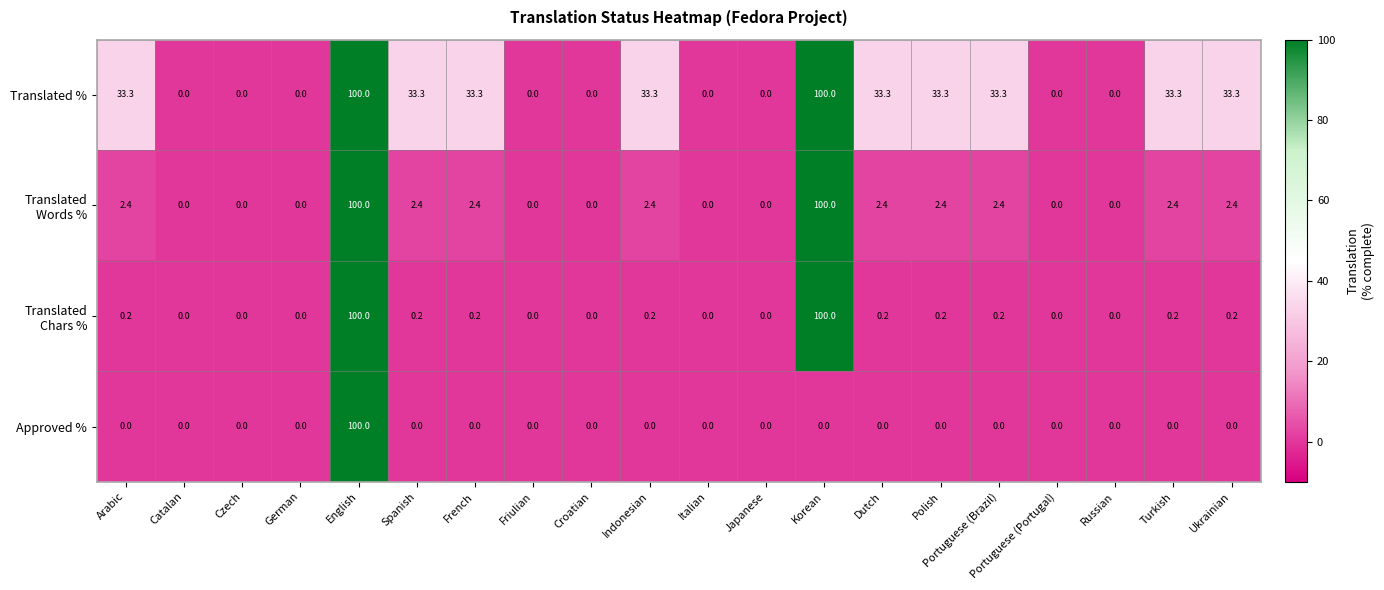

True or false: Approved % has a value of -54.9 at Czech.

False